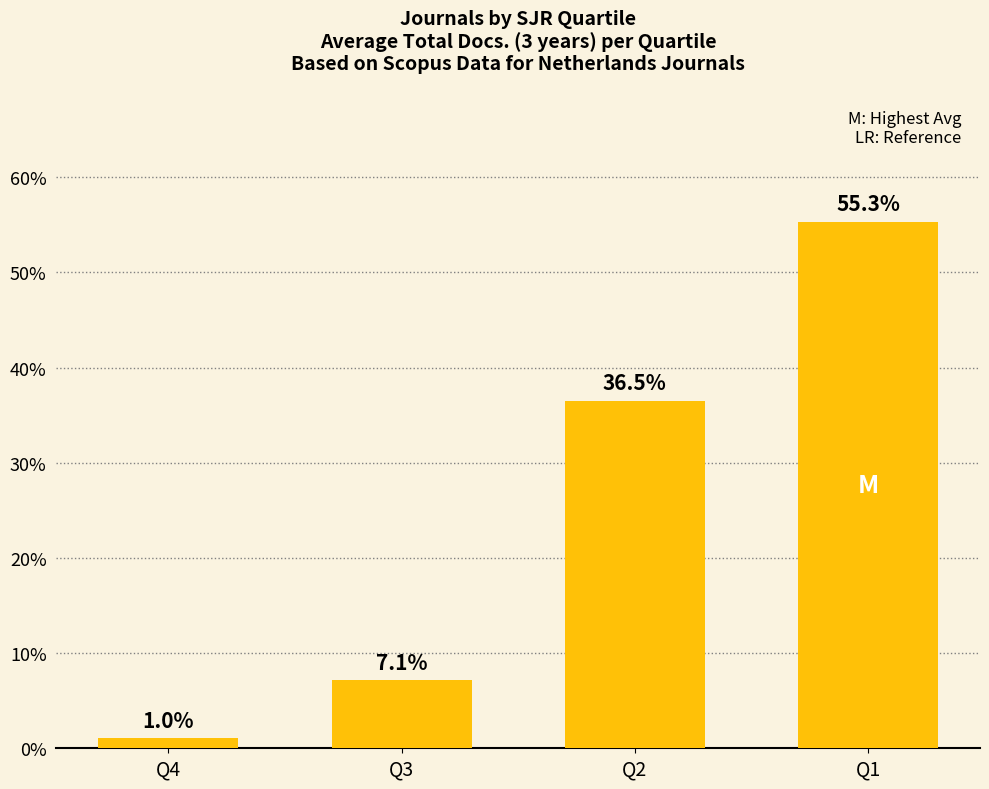

Reading left to right, transcribe all the data shown in this chart.

1.0	7.1	36.5	55.3